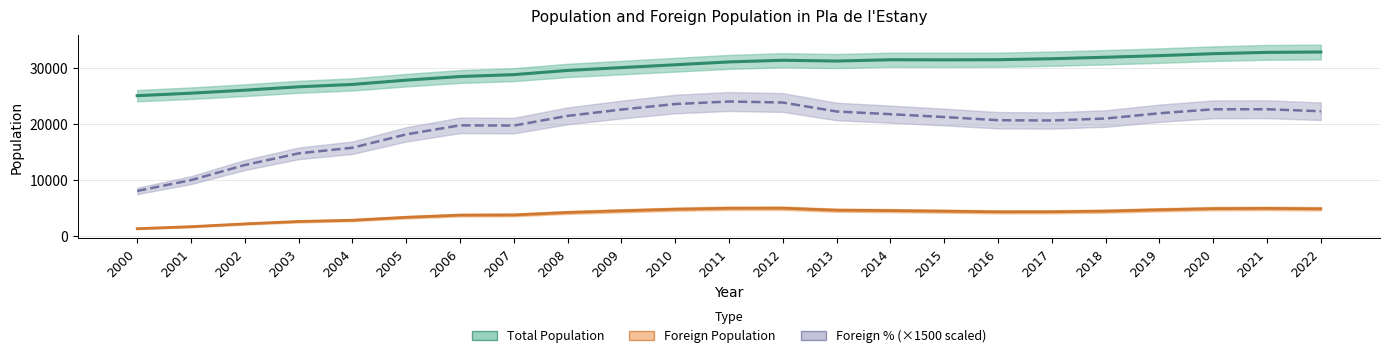

How many values in the Foreign Population series exceed 4481?

11